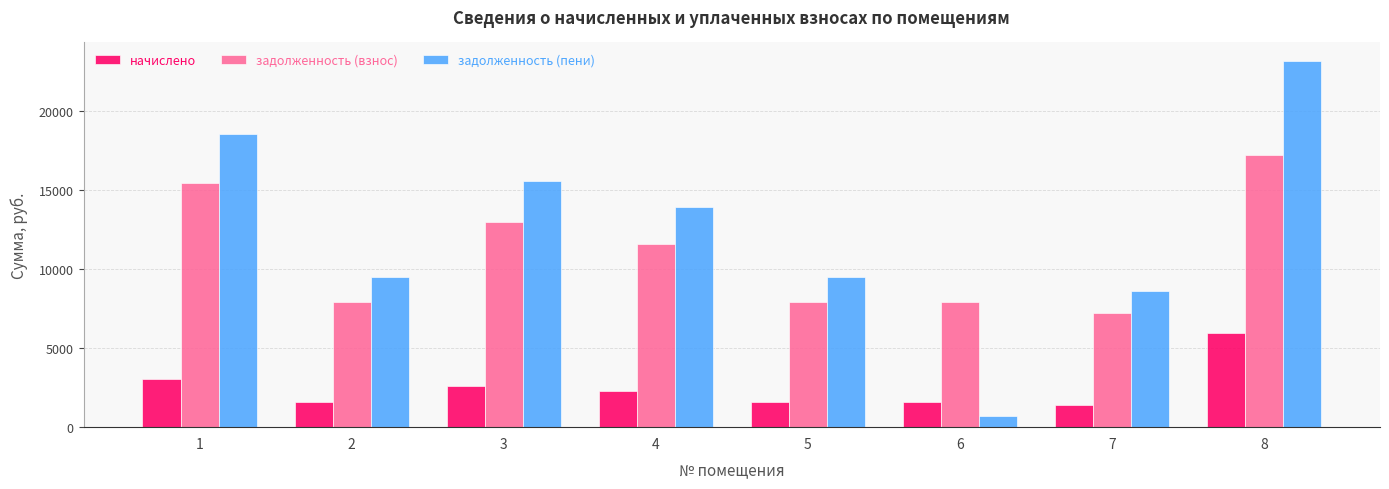

At which label does начислено first exceed 2306?

1